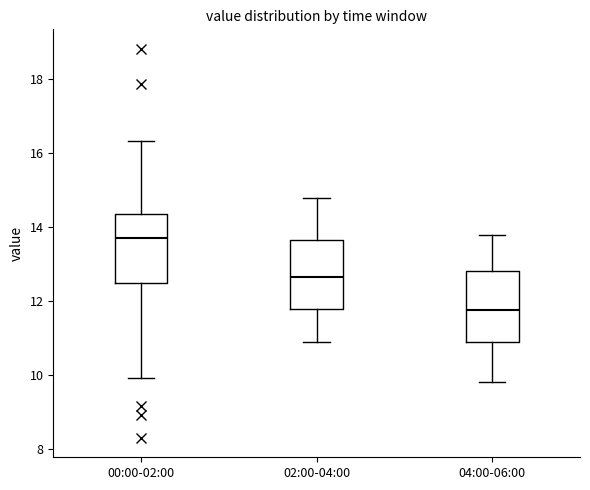

Where is the lower edge of the box for 04:00-06:00 on the y-axis? The values are not printed on the chart, so give them approximately, as read against the axis.

11.0